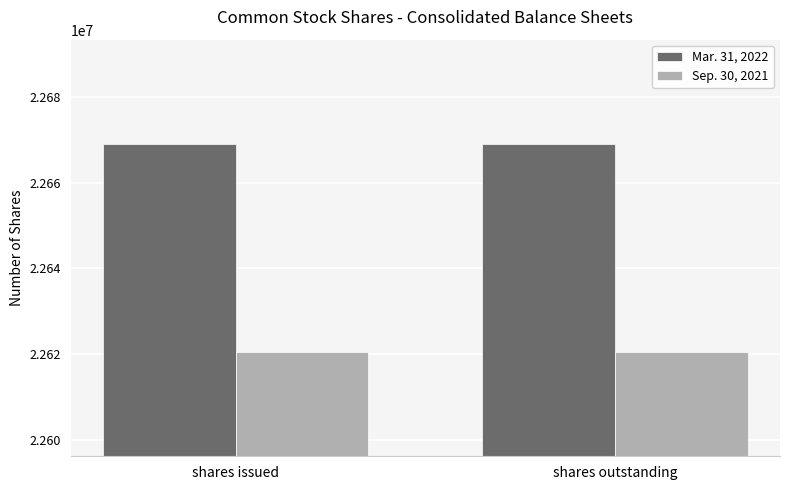

Reading left to right, transcribe all the data shown in this chart.

Mar. 31, 2022: shares issued=22669038	shares outstanding=22669038
Sep. 30, 2021: shares issued=22620417	shares outstanding=22620417